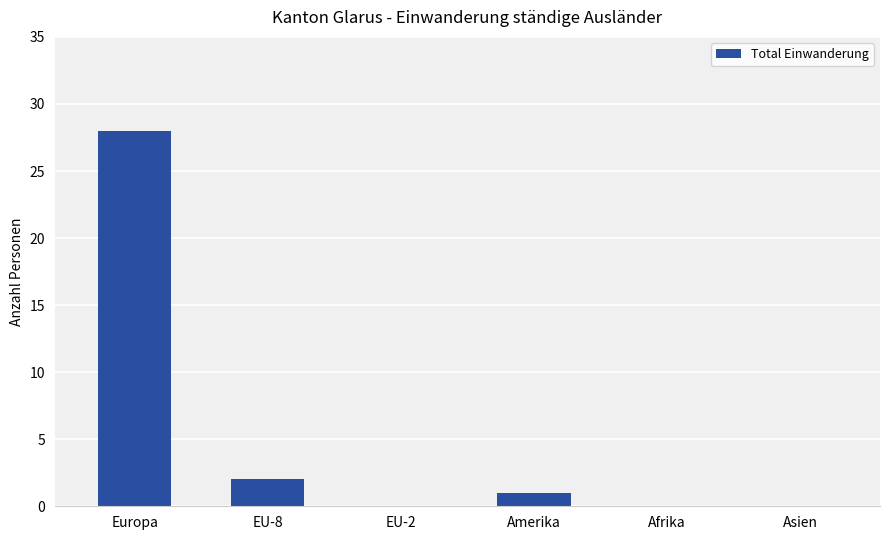

The value at Asien is 0. True or false?

True